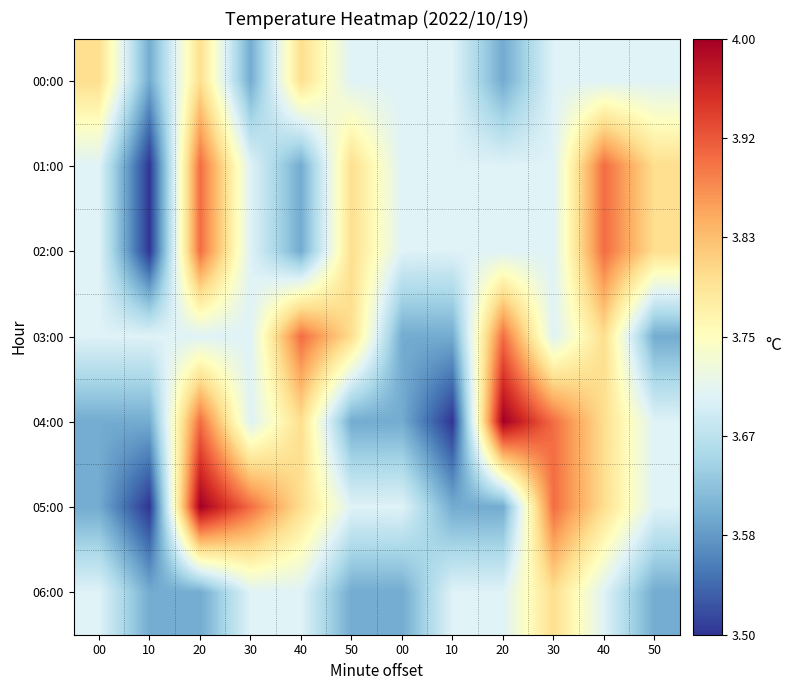

What is the total value across all series at 30?

26.0